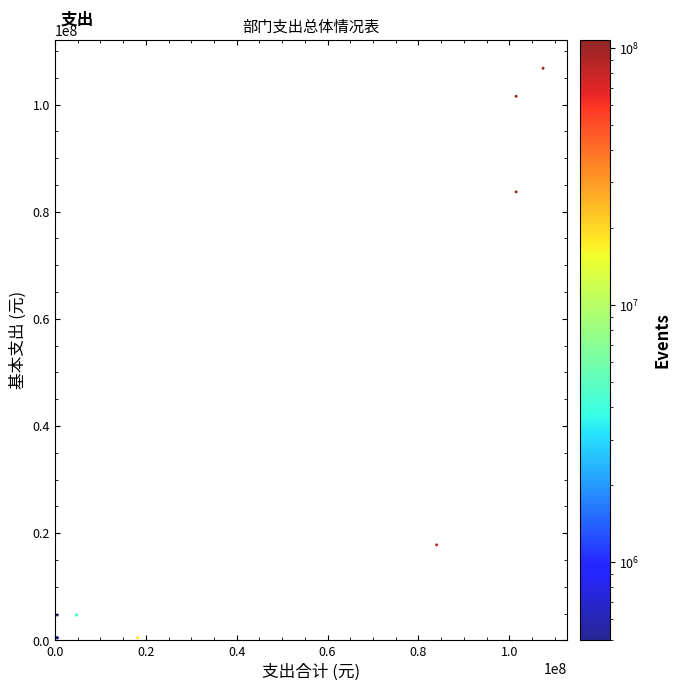

What Y value in the scatter plot is closest to 53630374?

83699321.4